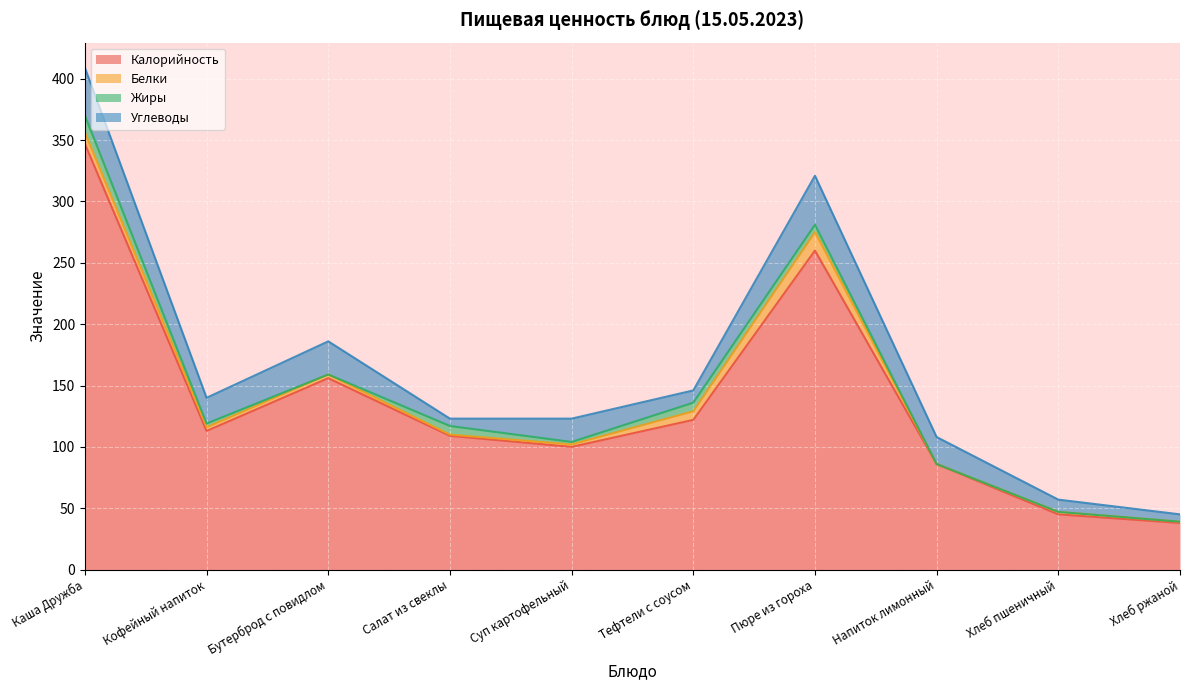

Where is Белки nearest to the value 7?

Тефтели с соусом